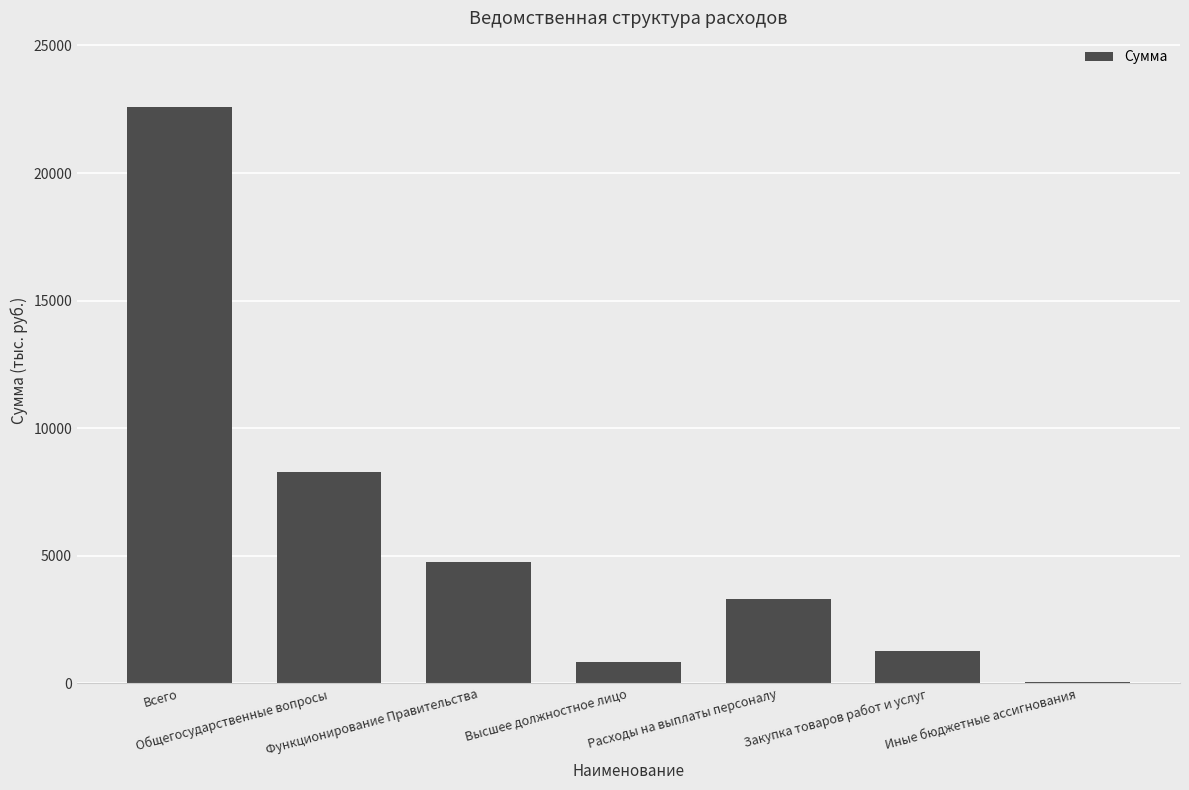

How many data points does each series have?

7